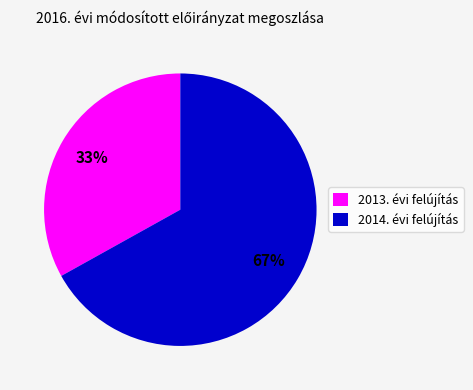

Which slice is the smallest?

2013. évi felújítás